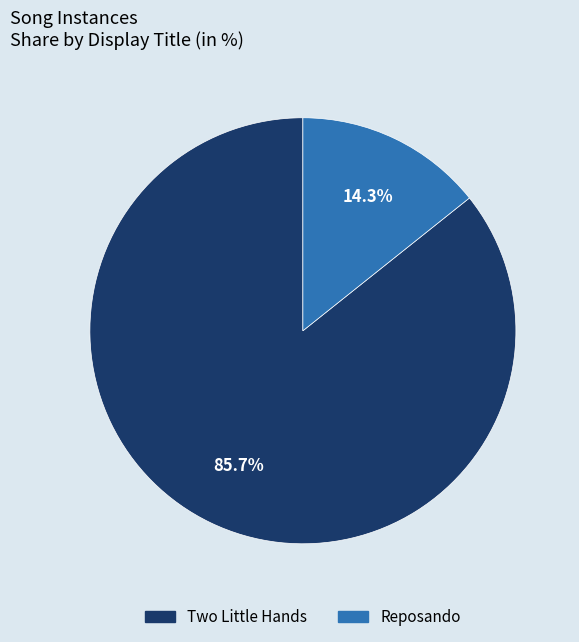

True or false: Reposando accounts for 3% of the total.

False